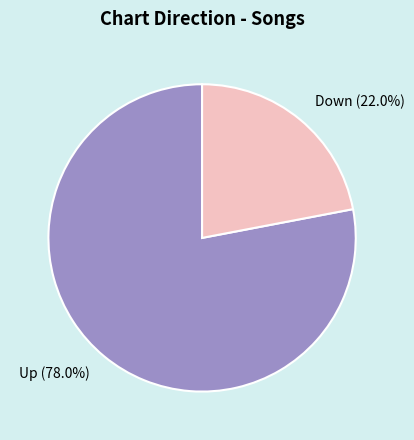

What is the ratio of the value at Up (78.0%) to the value at Down (22.0%)?

3.5